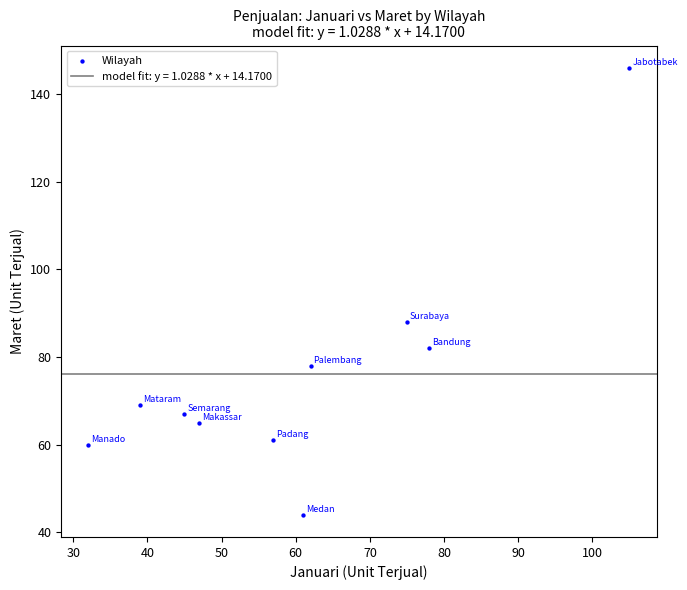

What Y value in the scatter plot is closest to 95?

88